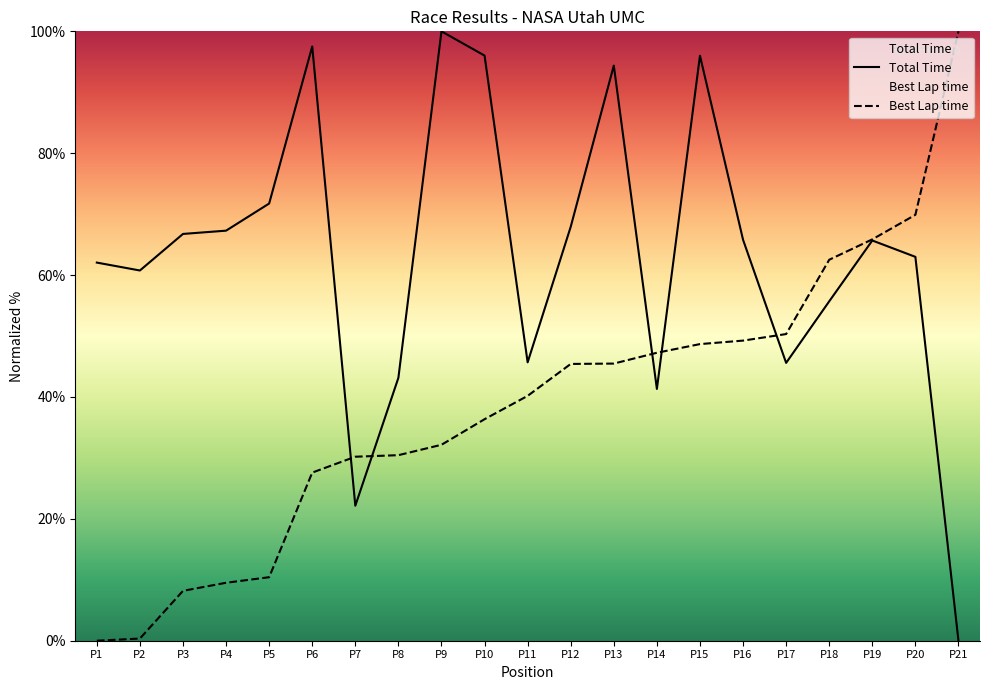

True or false: Total Time has a value of 63.0 at P20.

True